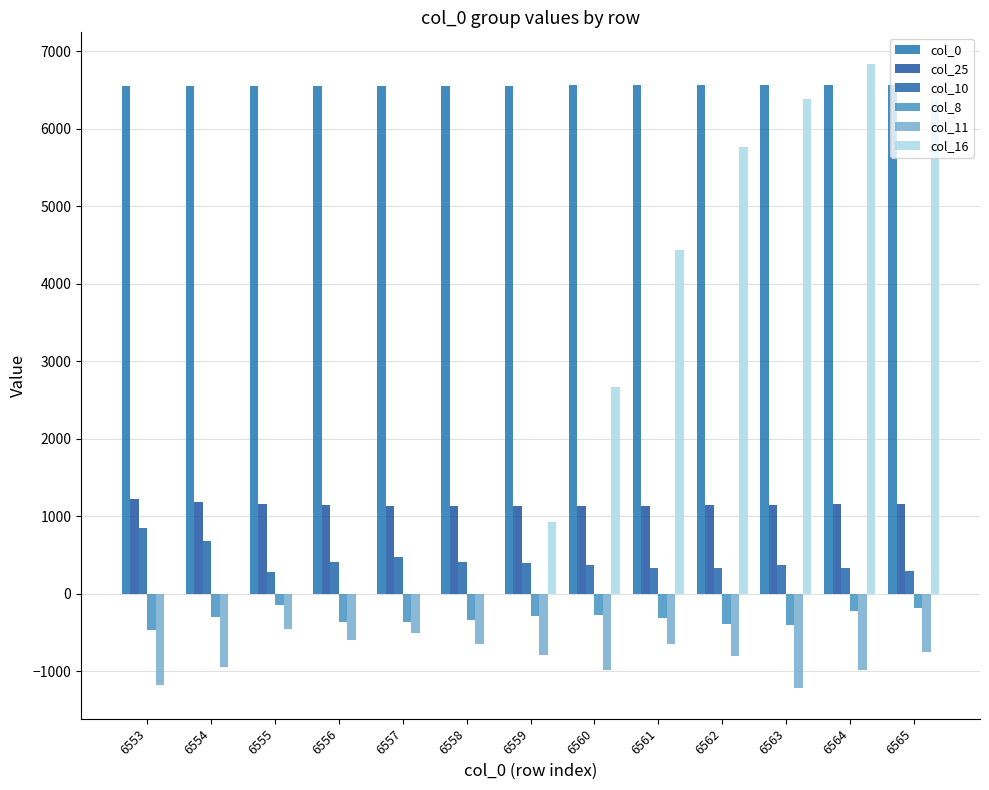

What is the difference between the maximum and minimum values in the col_8 series?

323